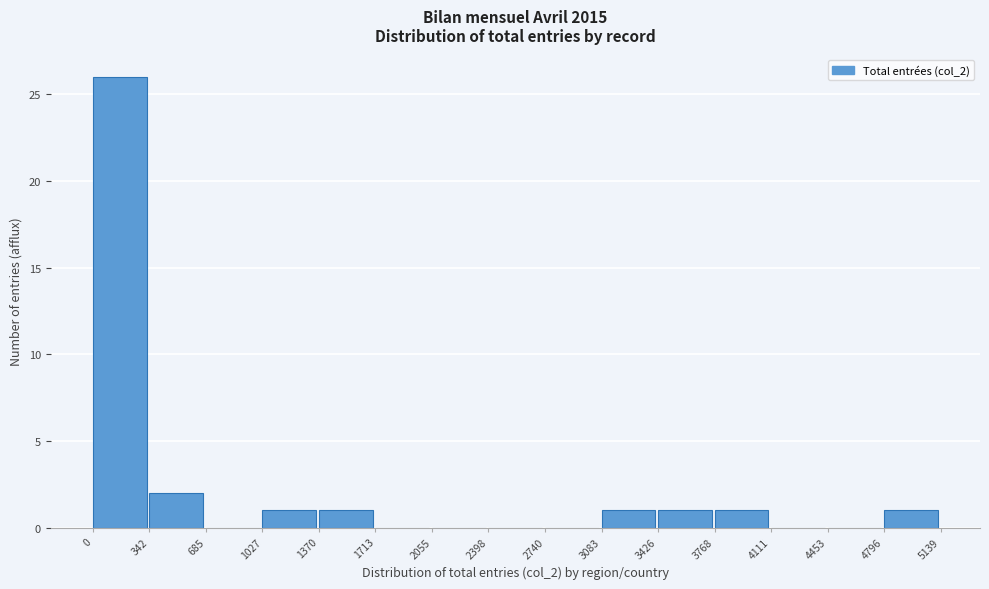

Reading left to right, transcribe this chart: for each bar, give the range it covers on the x-axis and its height. The values are not printed on the chart, so give them approximately, as read against the axis.

0 to 342: 26
342 to 685: 2
685 to 1027: 0
1027 to 1370: 1
1370 to 1713: 1
1713 to 2055: 0
2055 to 2398: 0
2398 to 2740: 0
2740 to 3083: 0
3083 to 3426: 1
3426 to 3768: 1
3768 to 4111: 1
4111 to 4453: 0
4453 to 4796: 0
4796 to 5139: 1